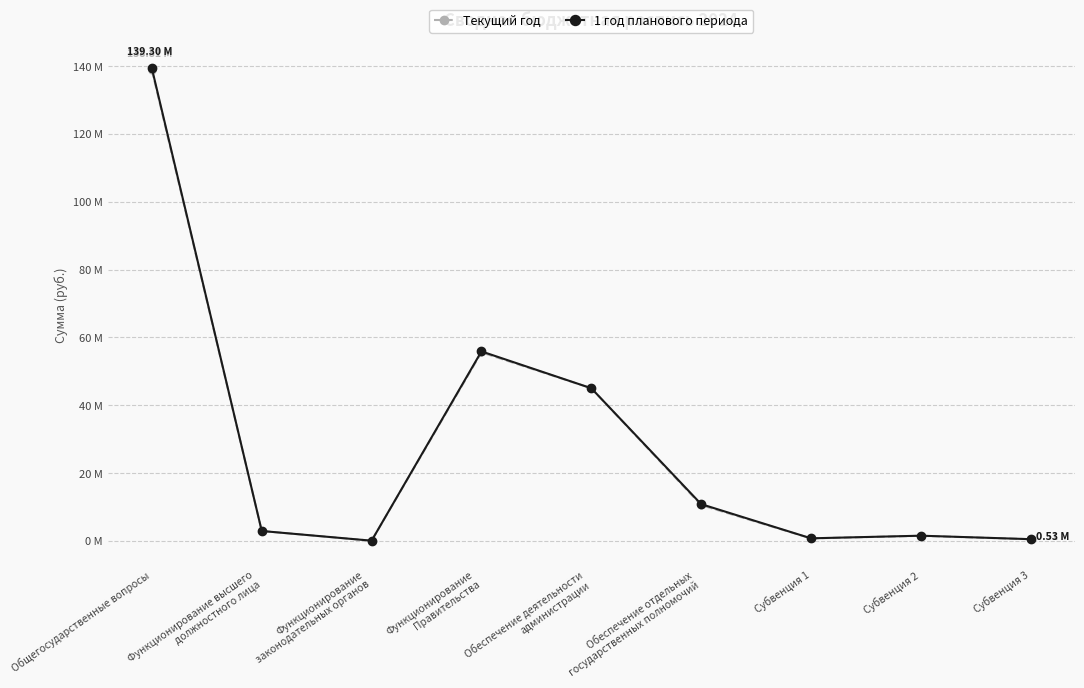

How many interior local peaks does the 1 год планового периода series have?

2